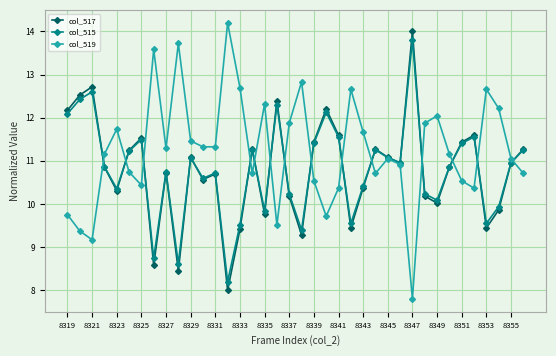

What is the value of the col_519 point at the 33rd from the left?

10.5